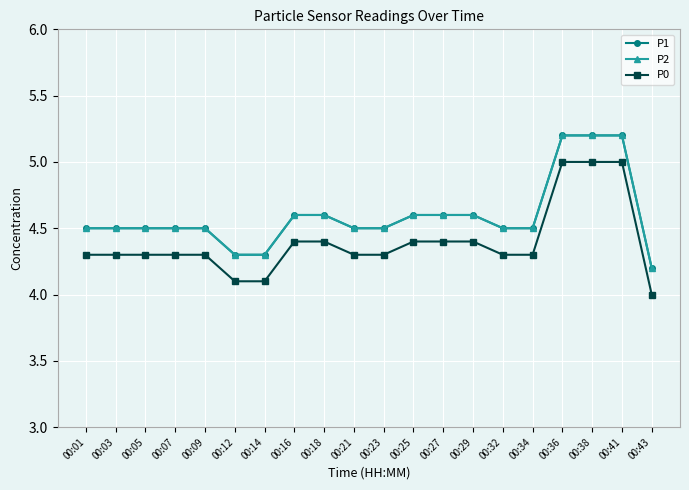

Reading left to right, list all the values displayed in this chart.

P1: 00:01=4.5	00:03=4.5	00:05=4.5	00:07=4.5	00:09=4.5	00:12=4.3	00:14=4.3	00:16=4.6	00:18=4.6	00:21=4.5	00:23=4.5	00:25=4.6	00:27=4.6	00:29=4.6	00:32=4.5	00:34=4.5	00:36=5.2	00:38=5.2	00:41=5.2	00:43=4.2
P2: 00:01=4.5	00:03=4.5	00:05=4.5	00:07=4.5	00:09=4.5	00:12=4.3	00:14=4.3	00:16=4.6	00:18=4.6	00:21=4.5	00:23=4.5	00:25=4.6	00:27=4.6	00:29=4.6	00:32=4.5	00:34=4.5	00:36=5.2	00:38=5.2	00:41=5.2	00:43=4.2
P0: 00:01=4.3	00:03=4.3	00:05=4.3	00:07=4.3	00:09=4.3	00:12=4.1	00:14=4.1	00:16=4.4	00:18=4.4	00:21=4.3	00:23=4.3	00:25=4.4	00:27=4.4	00:29=4.4	00:32=4.3	00:34=4.3	00:36=5.0	00:38=5.0	00:41=5.0	00:43=4.0